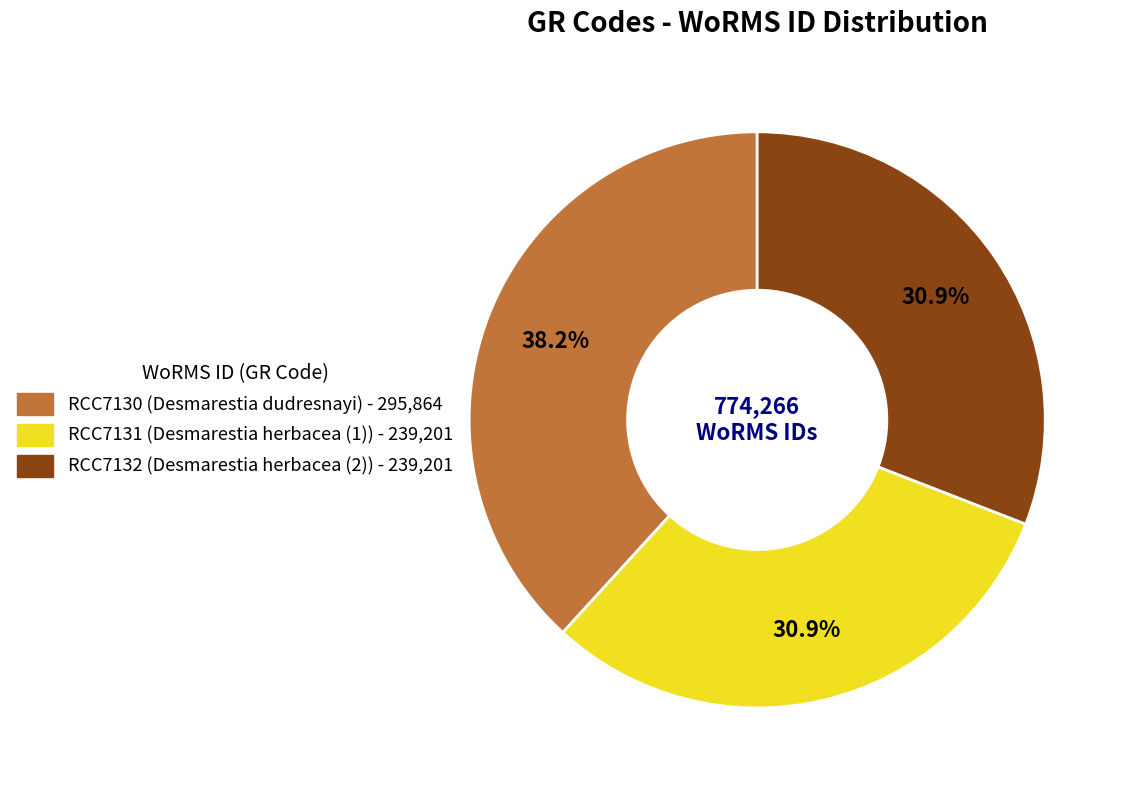

Which slice is the largest?

RCC7130